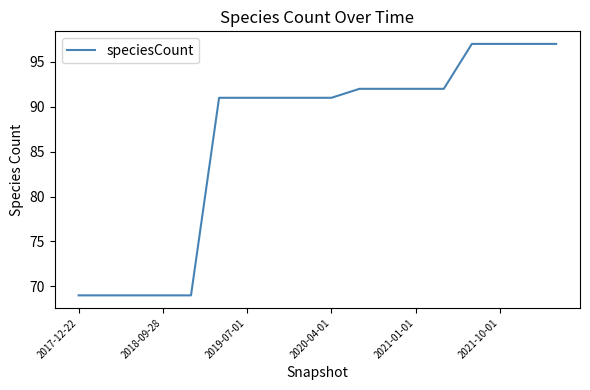

What is the maximum value shown in the chart?

97